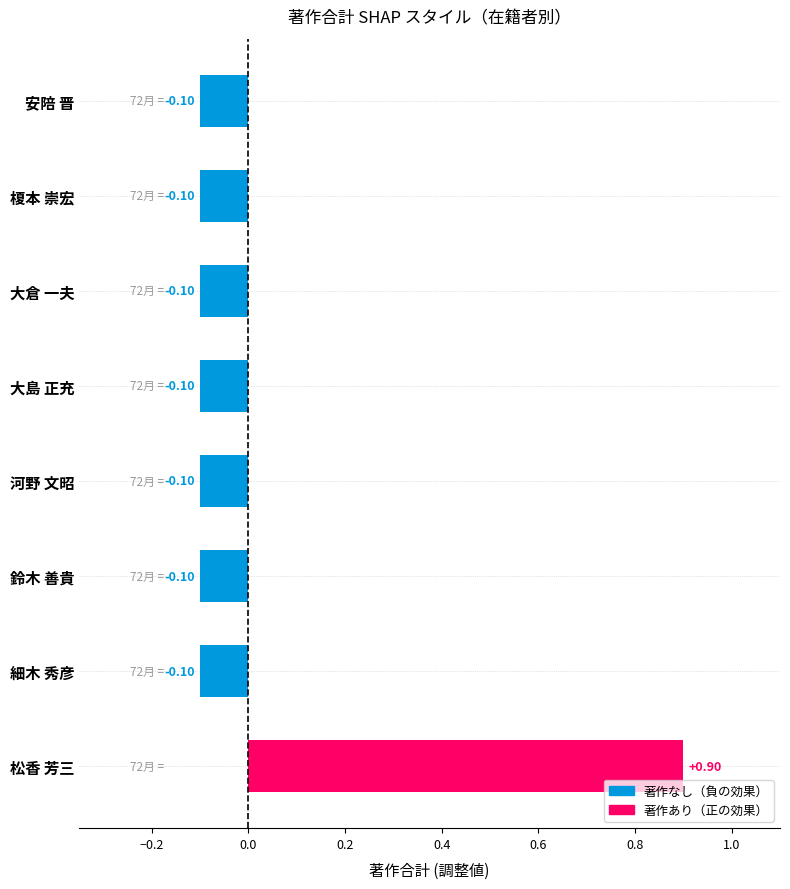

How many distinct data groups are displayed?

1